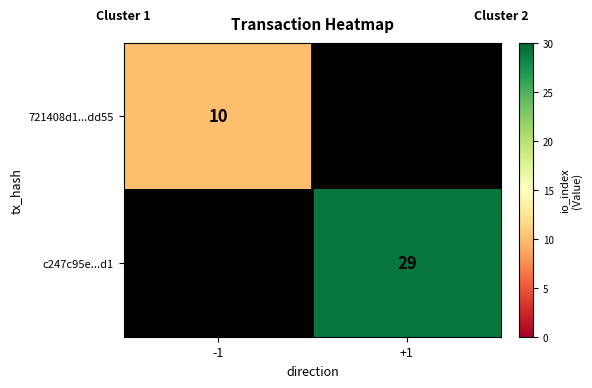

Which has a higher value, -1 or +1?

+1